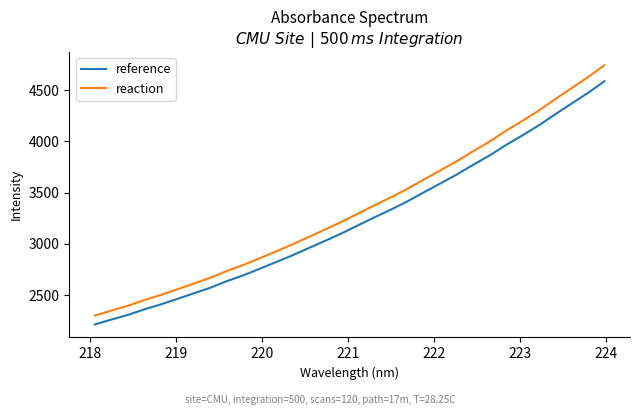

Which series has the widest spread of values?

reaction